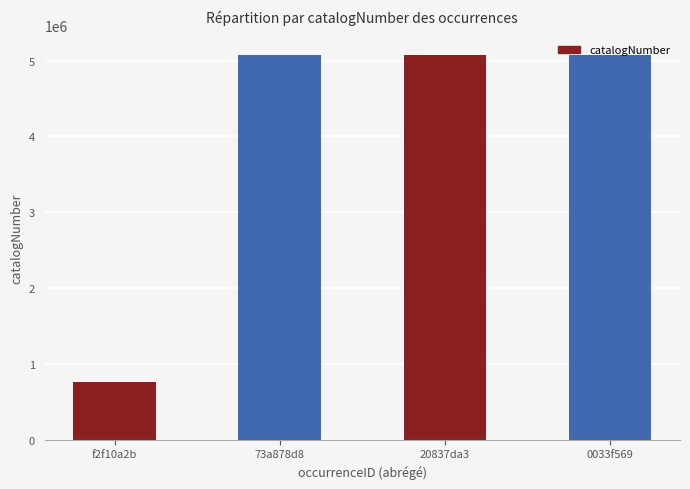

What is the approximate value at 20837da3?

5078669